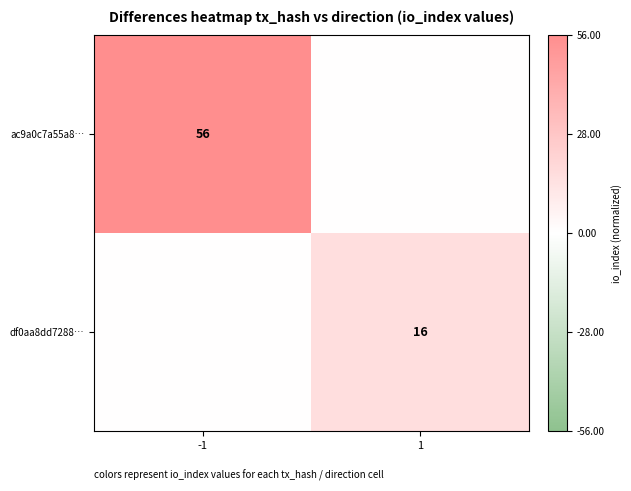

Is it true that ac9a0c7a55a8… equals 56 at -1?

True